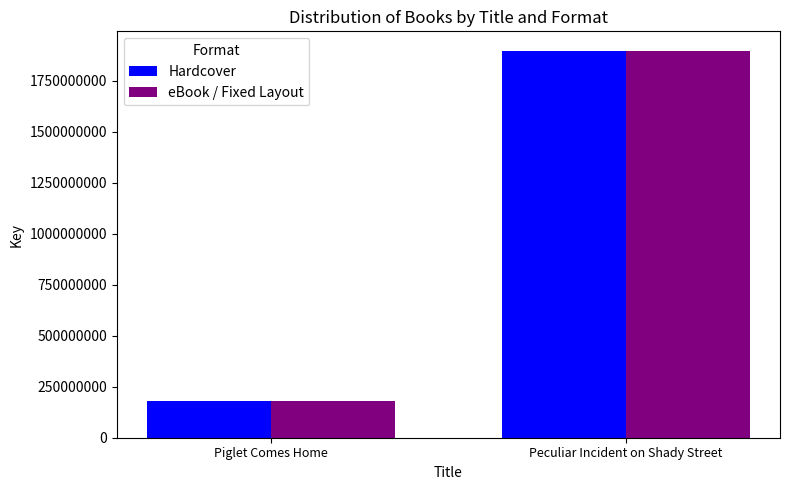

At which label is eBook / Fixed Layout closest to 1037157235?

Piglet Comes Home